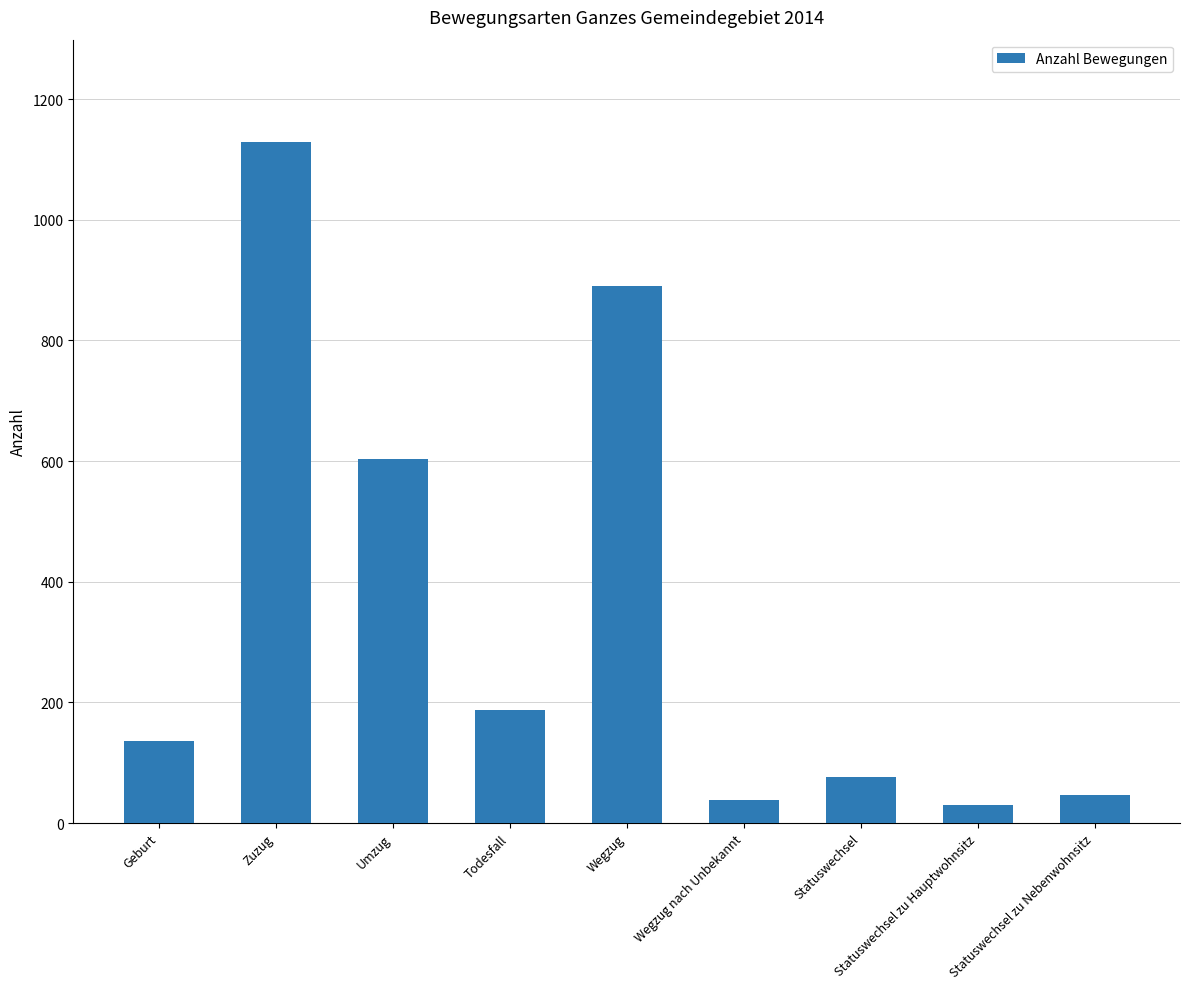

The chart shows a value of 890 at Wegzug. True or false?

True